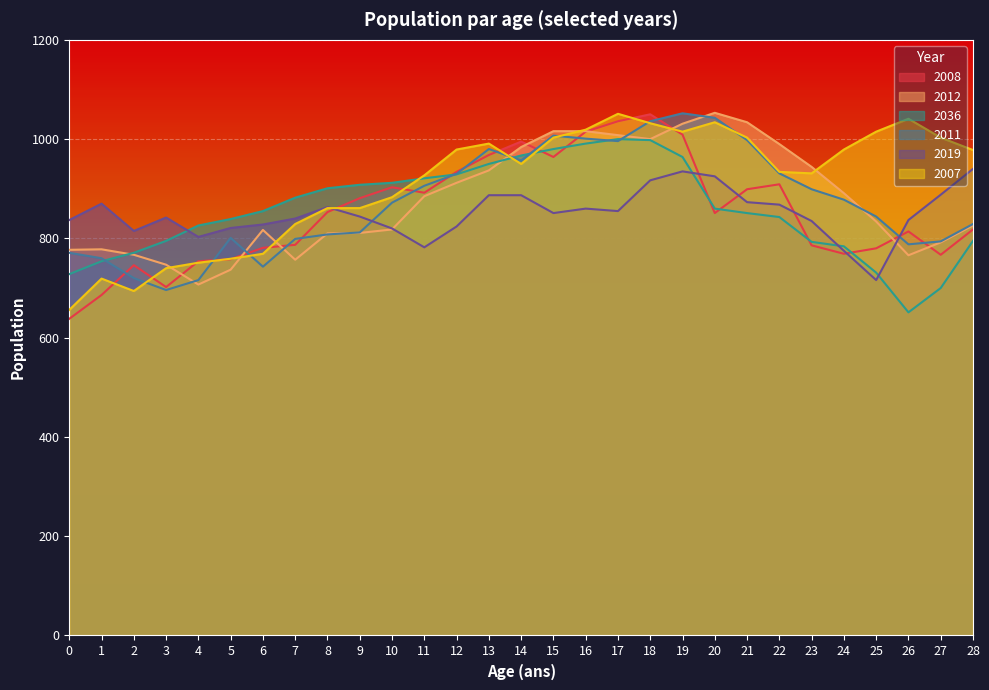

At which label does 2036 reach its peak?

17